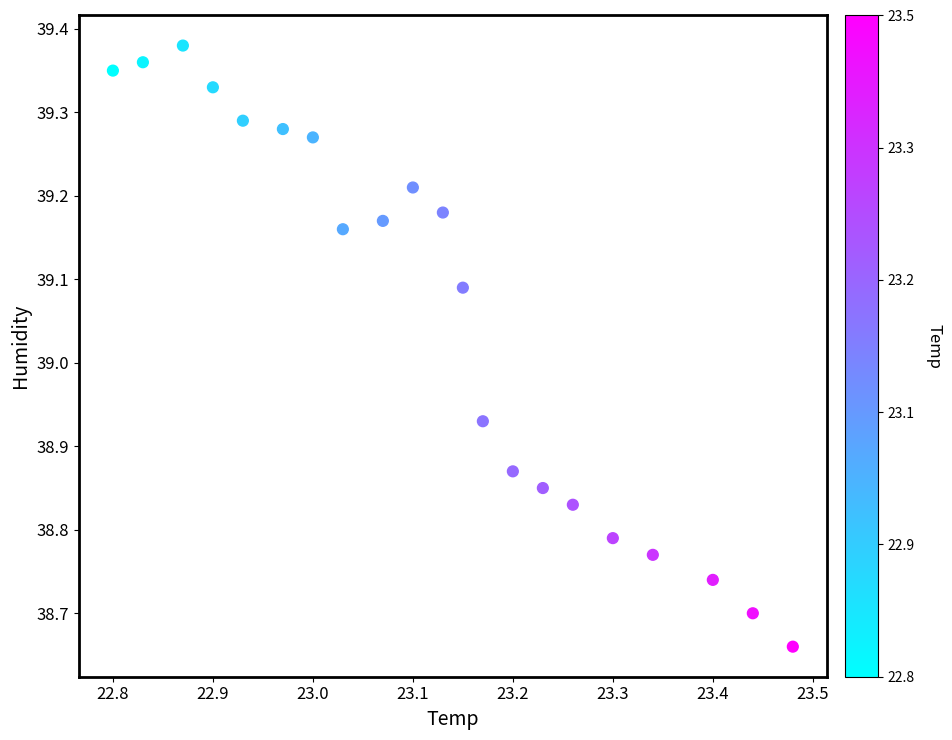

What is the range of X values (max minus min)?

0.7